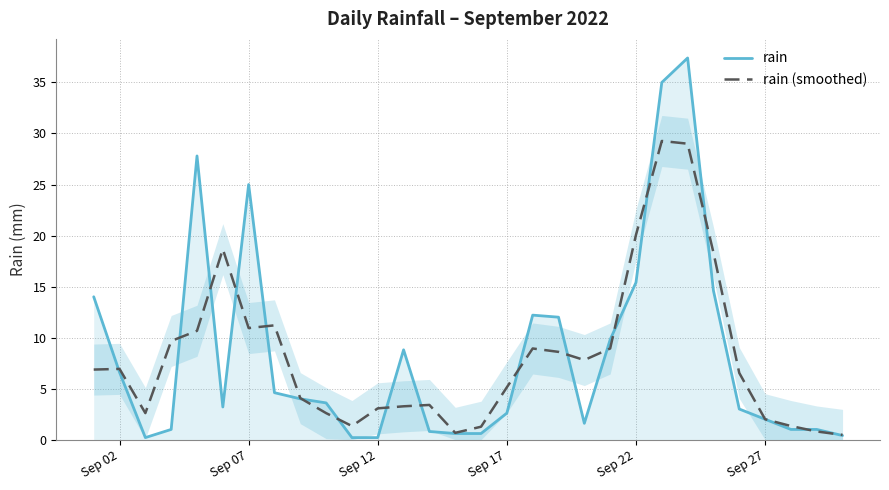

True or false: rain (smoothed) has a value of 2.0 at Sep 27.

True